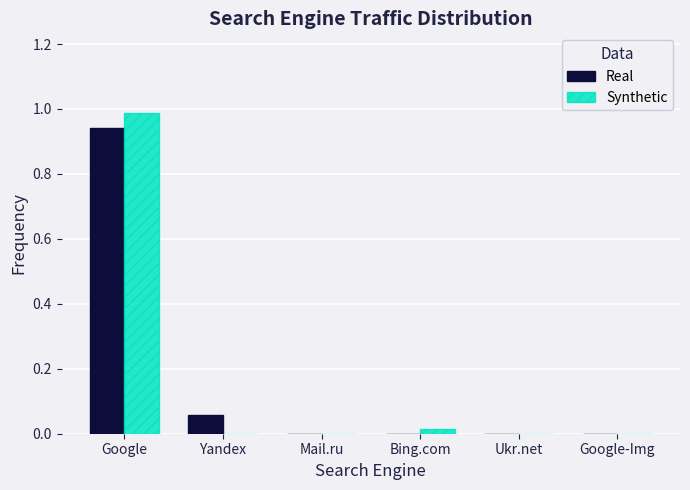

Which category has the highest value in the Synthetic series?

Google